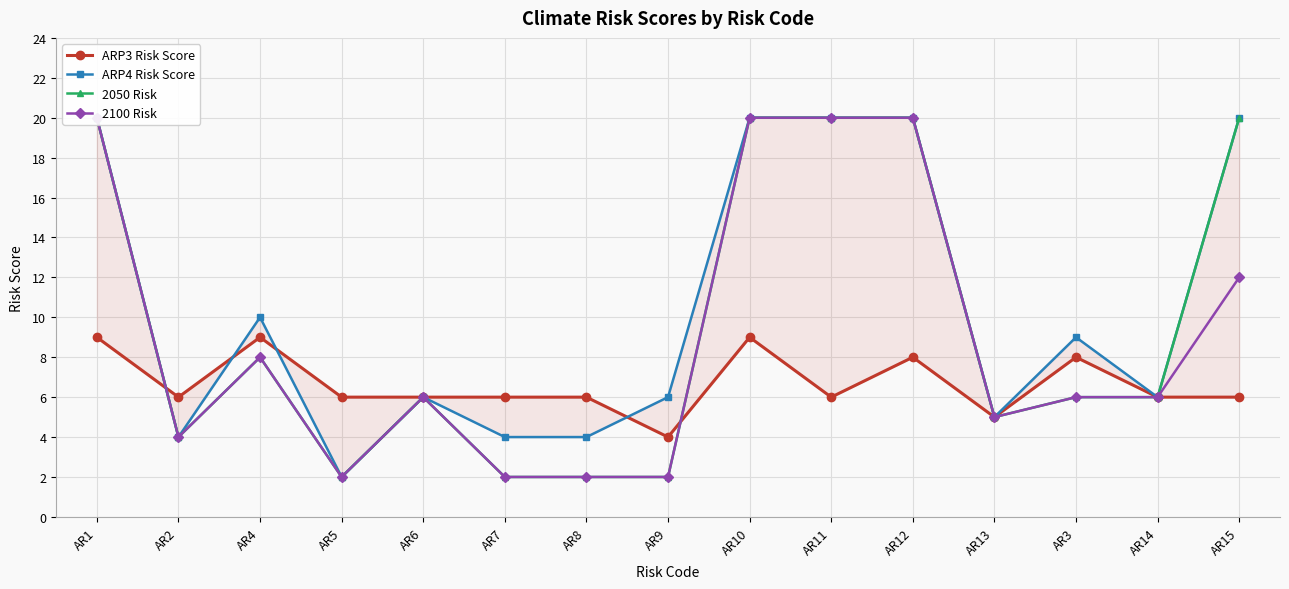

How many values in the 2050 Risk series are below 6?

6